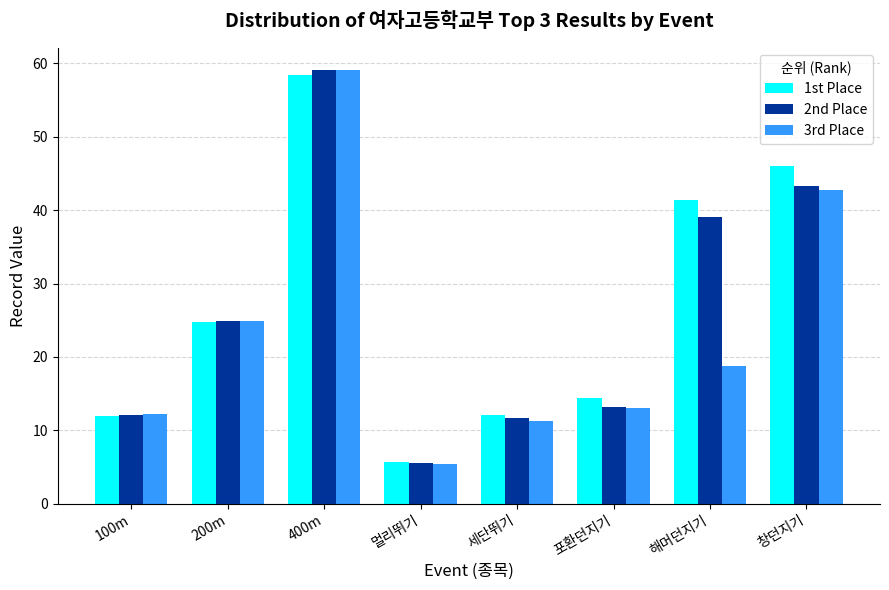

The 3rd Place series shows 4.4 at 포환던지기. True or false?

False